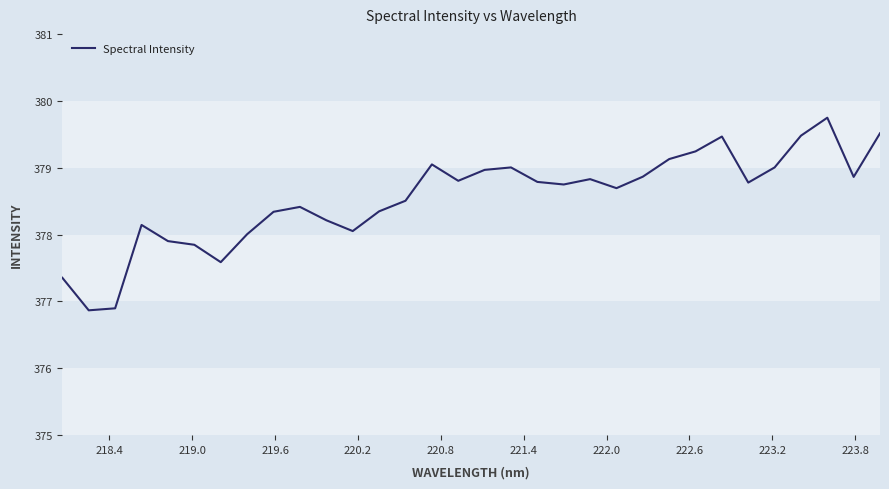

What is the minimum value shown in the chart?

376.9